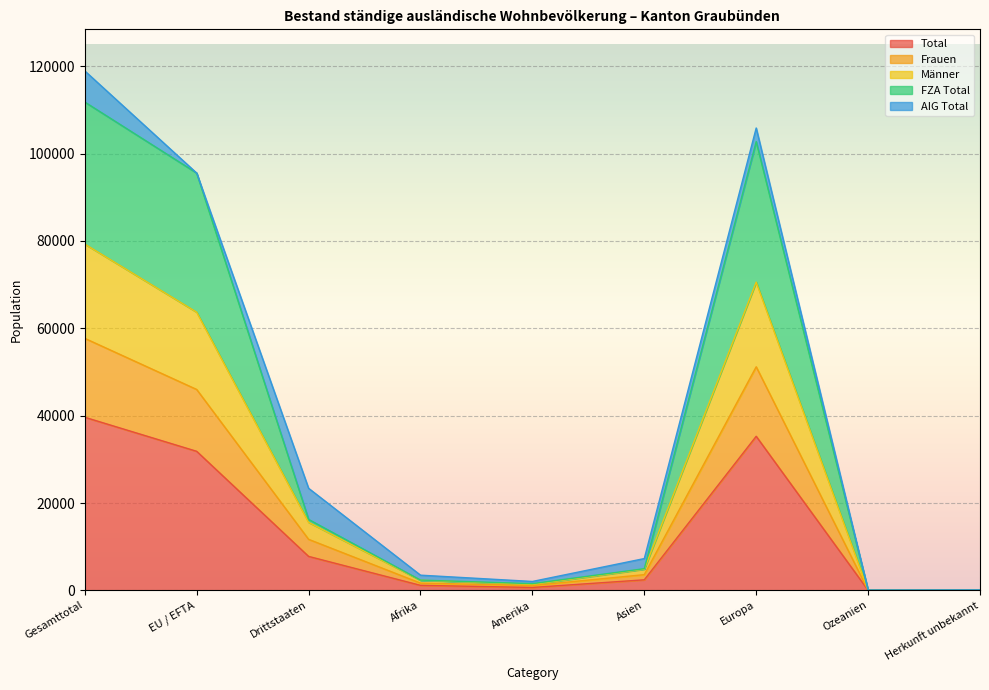

What are all the series names shown in the legend?

Total, Frauen, Männer, FZA Total, AIG Total